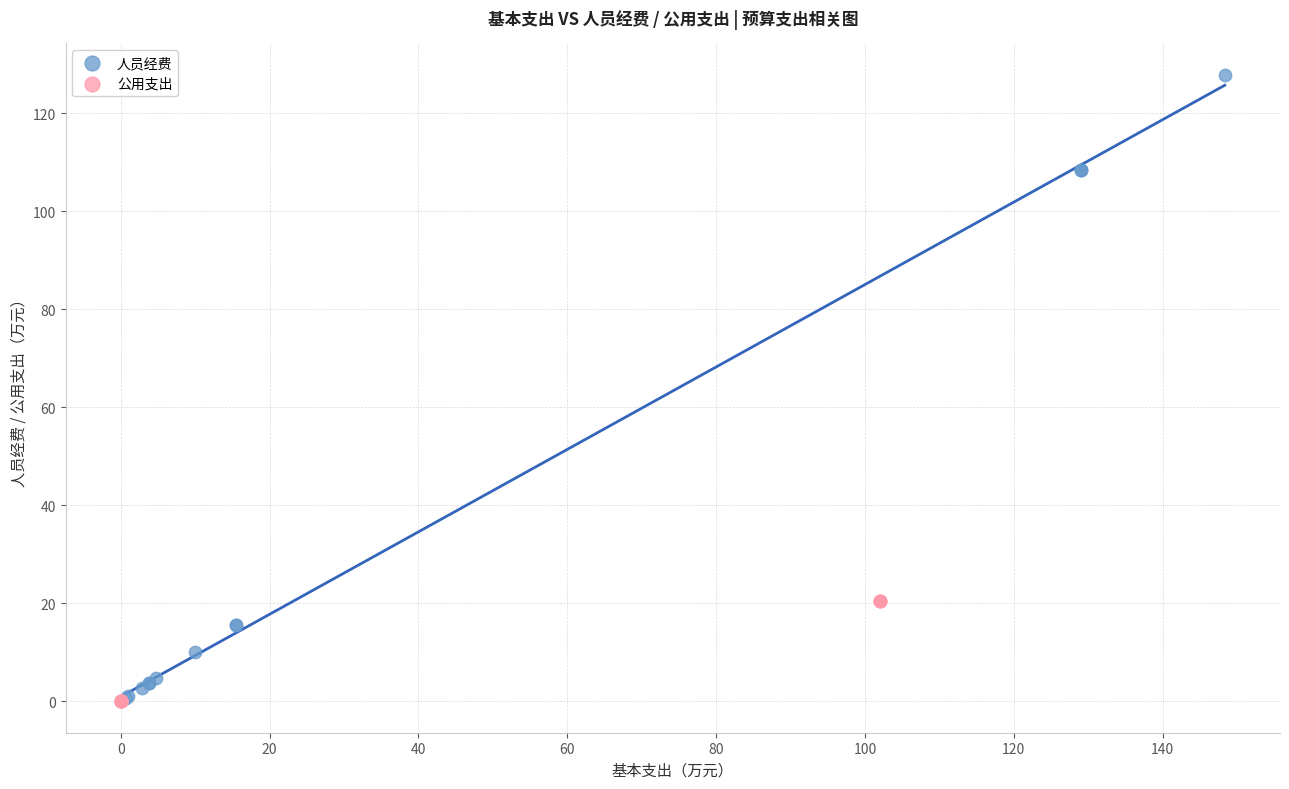

What are all the series names shown in the legend?

人员经费, 公用支出